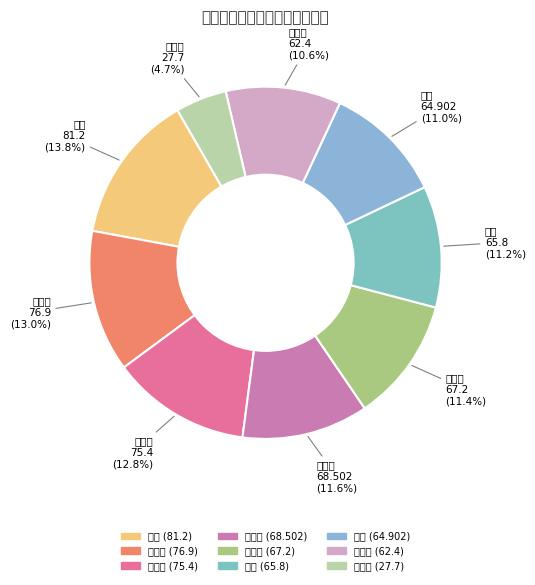

What is the total percentage of 方紫阳 and 潘冰洁?

17.7%